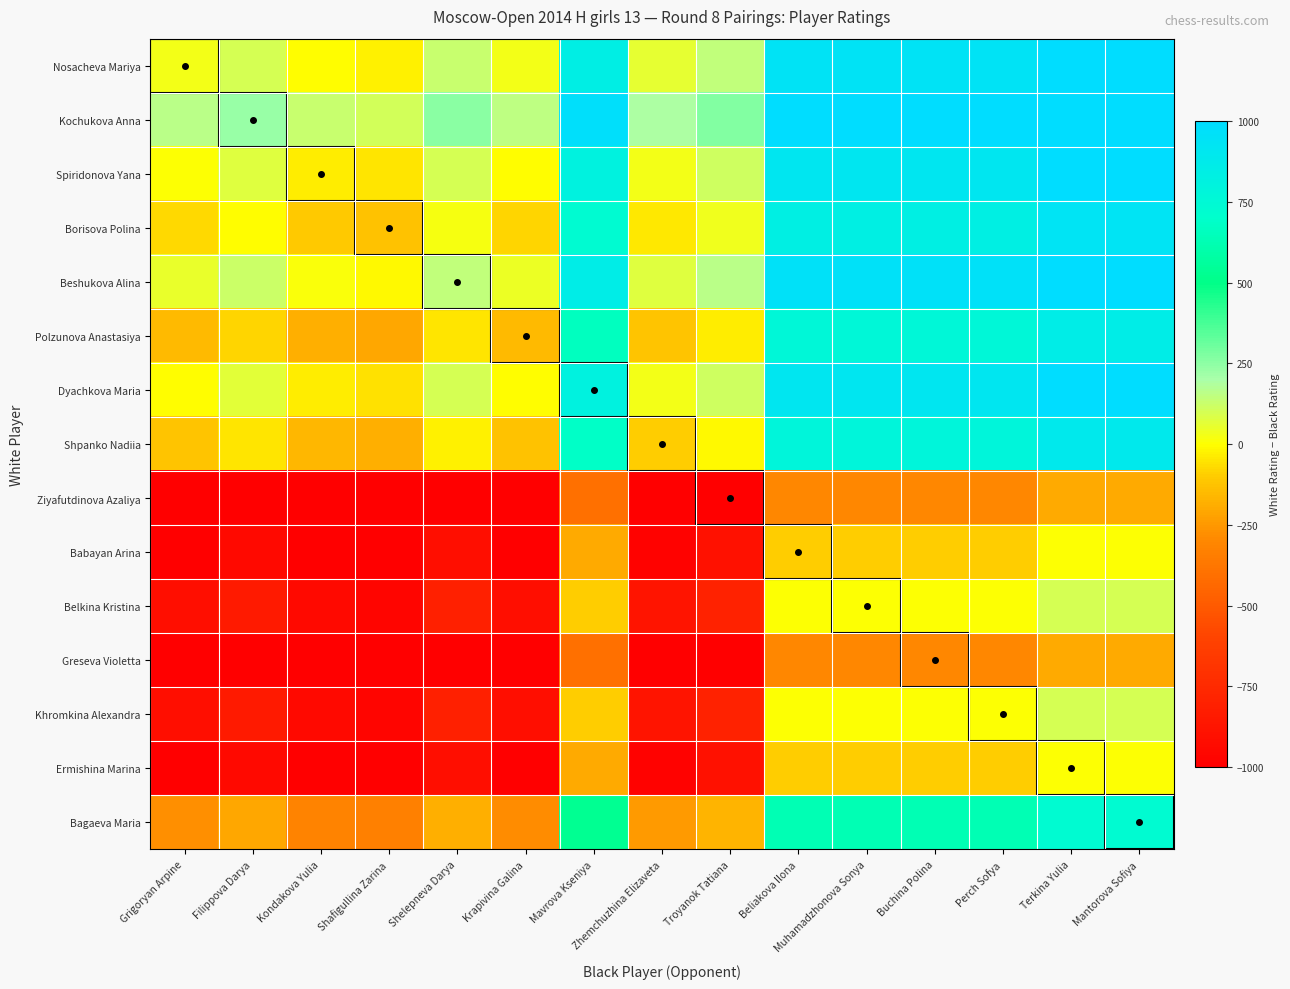

At Buchina Polina, list the series in order from largest to smallest.

Kochukova Anna, Beshukova Alina, Nosacheva Mariya, Spiridonova Yana, Dyachkova Maria, Borisova Polina, Shpanko Nadiia, Polzunova Anastasiya, Bagaeva Maria, Belkina Kristina, Khromkina Alexandra, Babayan Arina, Ermishina Marina, Ziyafutdinova Azaliya, Greseva Violetta